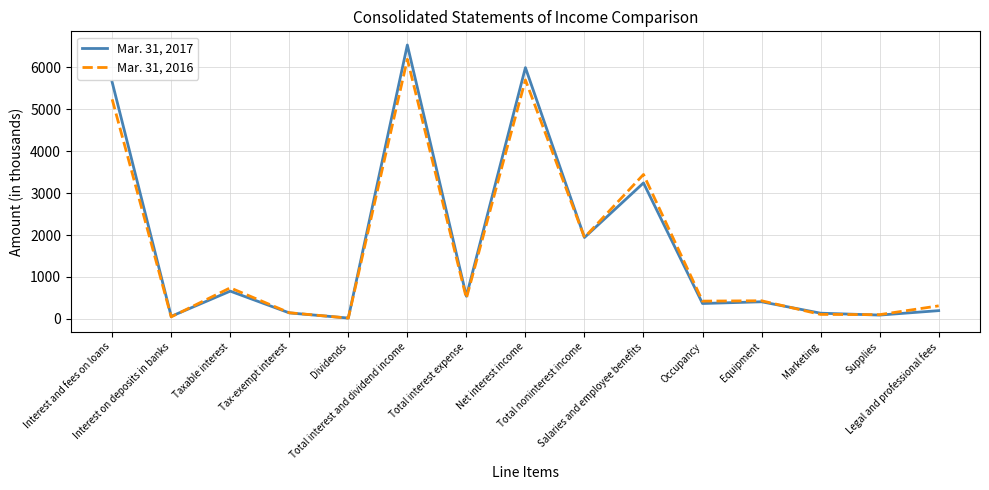

Where is Mar. 31, 2017 nearest to the value 3276?

Salaries and employee benefits